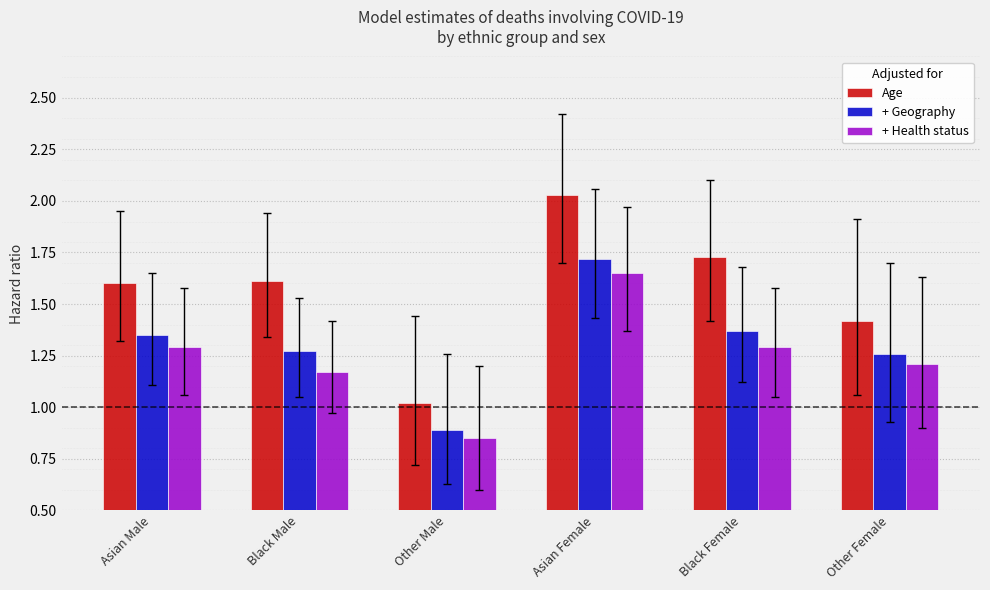

What is the difference between the highest and lowest values at Asian Male?

0.3